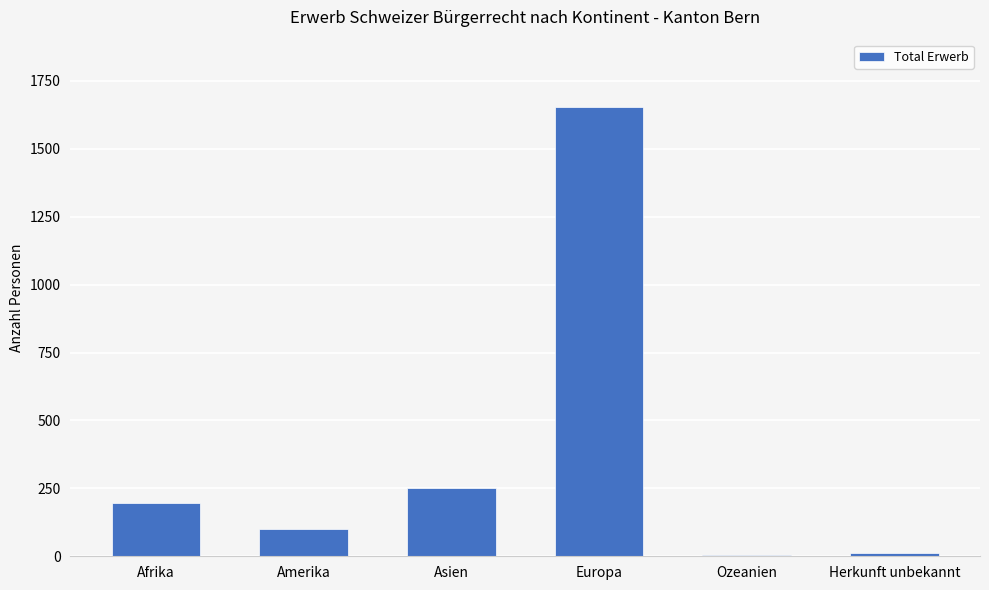

Approximately how many times larger is the value at Asien compared to Afrika?

1.3